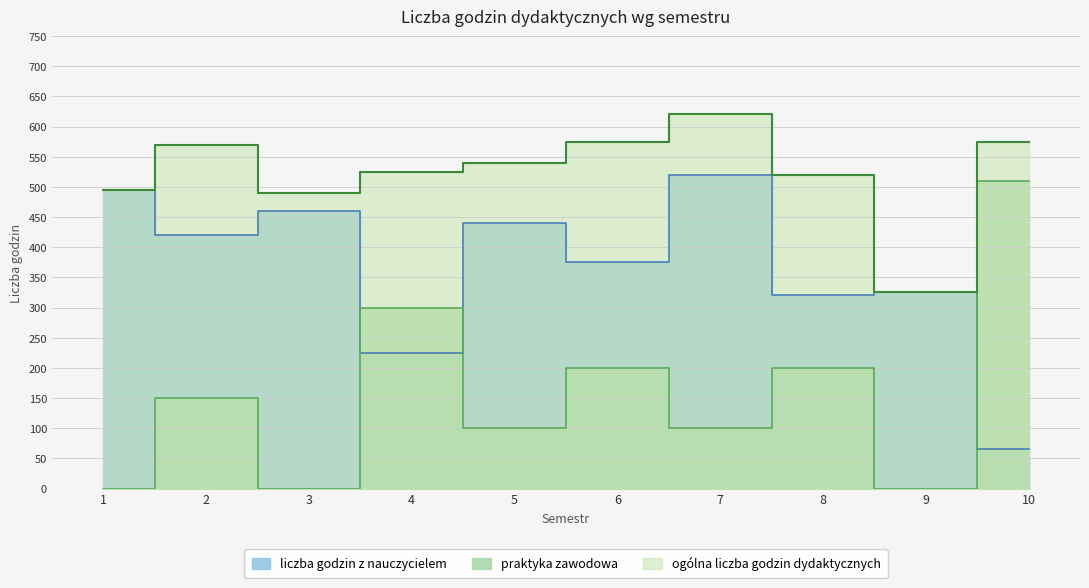

What is the value of the ogólna liczba godzin dydaktycznych point at the 2nd from the left?

570